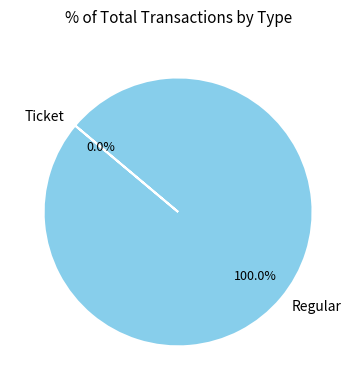

Which slice is the smallest?

Ticket